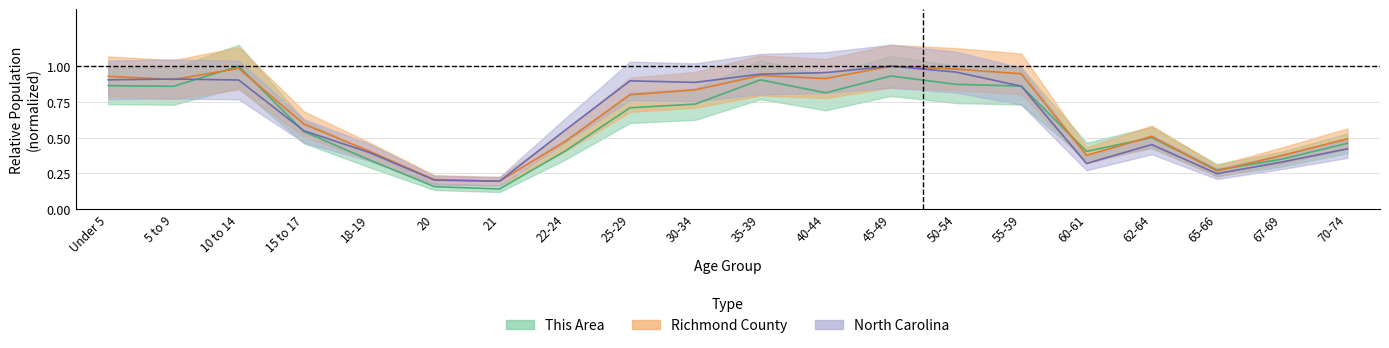

At which category does the chart reach its minimum across all series?

21